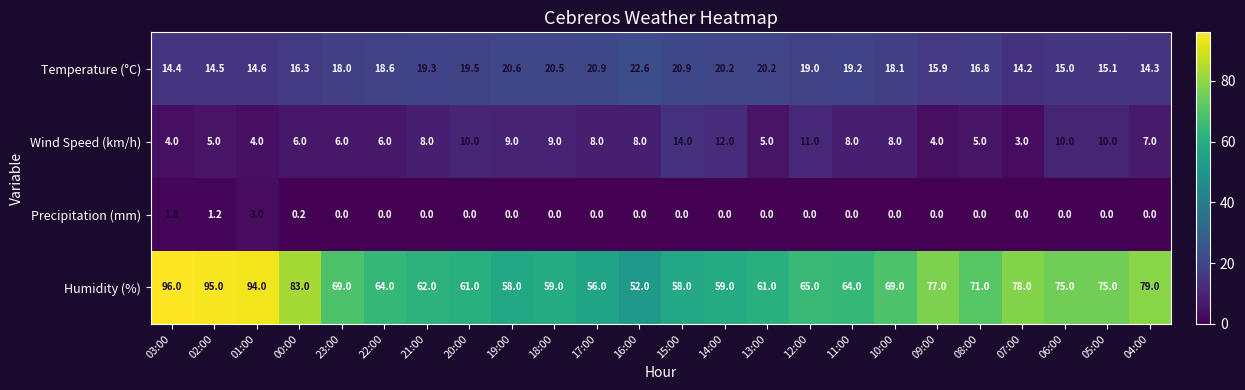

True or false: Wind Speed (km/h) has a value of 9.0 at 19:00.

True